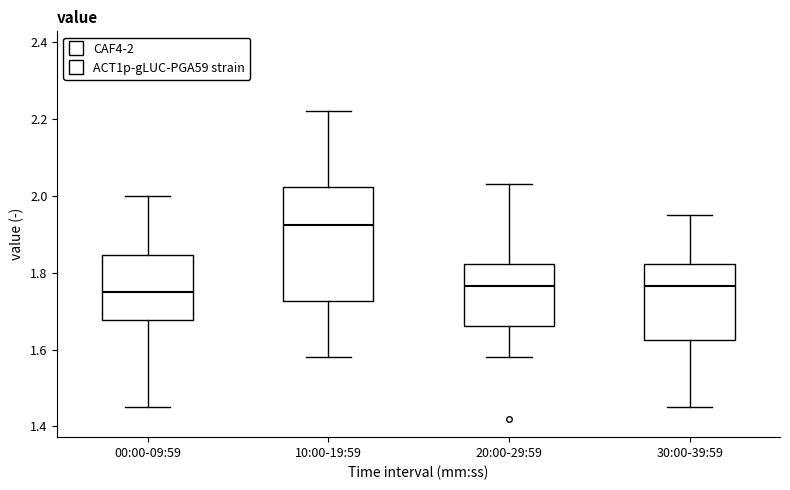

Reading left to right, read every box against the y-axis: the position of its median line, the range the box covers, and the ends of its whiskers. The values are not printed on the chart, so give them approximately, as read against the axis.

00:00-09:59: median 1.76, box 1.68 to 1.84, whiskers 1.46 to 2.00
10:00-19:59: median 1.92, box 1.72 to 2.02, whiskers 1.58 to 2.22
20:00-29:59: median 1.76, box 1.66 to 1.82, whiskers 1.58 to 2.04
30:00-39:59: median 1.76, box 1.62 to 1.82, whiskers 1.46 to 1.96